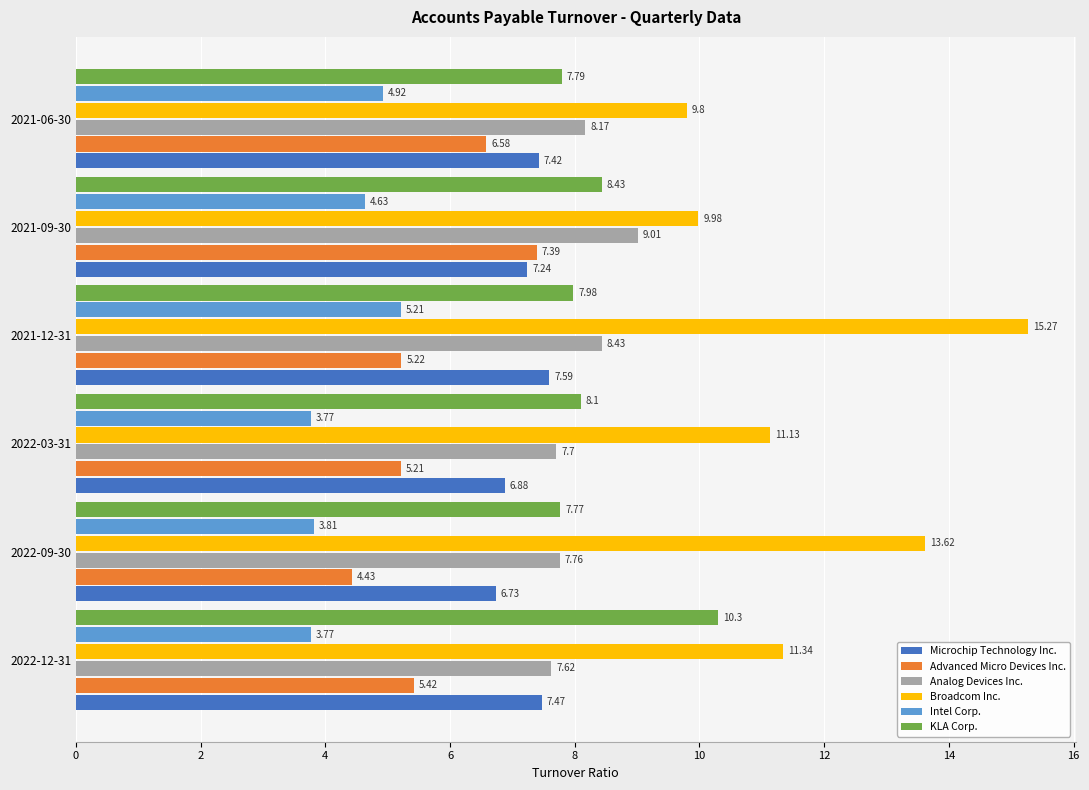

List the labels in order of Analog Devices Inc. value, largest first.

2021-09-30, 2021-12-31, 2021-06-30, 2022-09-30, 2022-03-31, 2022-12-31